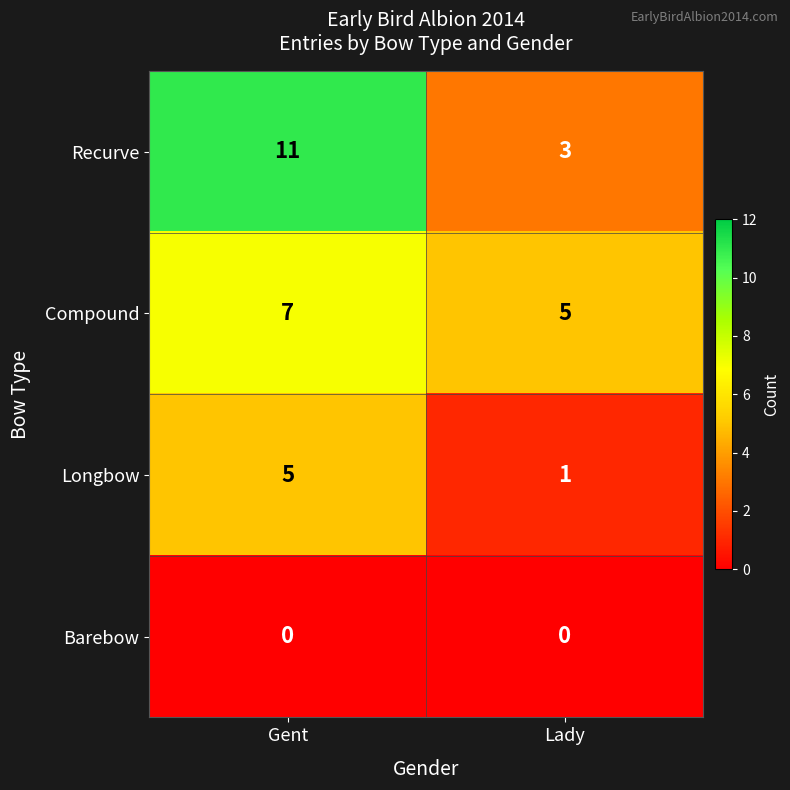

What is the maximum value shown in the chart?

11